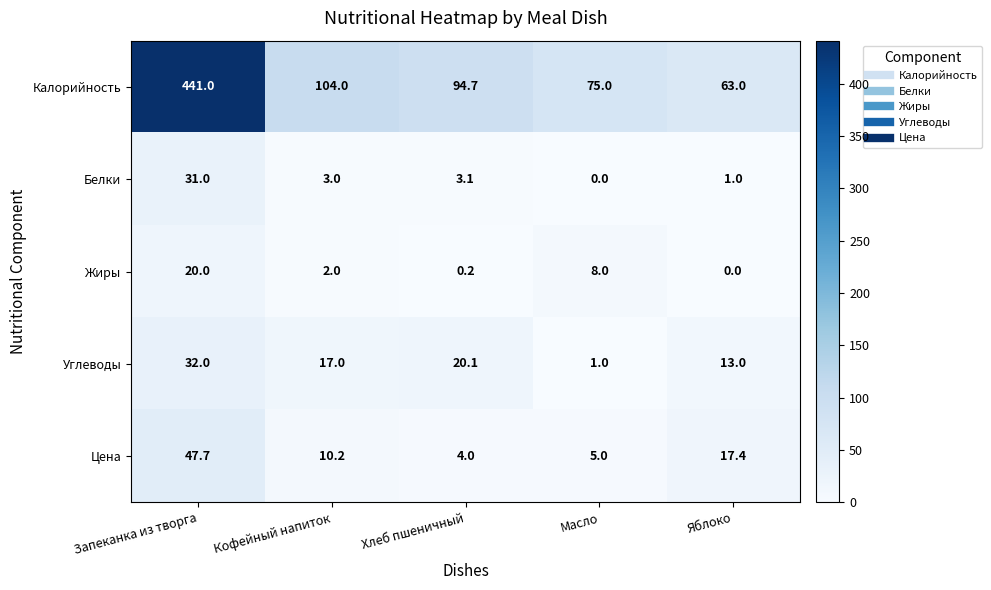

At which category is the sum across all series the highest?

Запеканка из творга